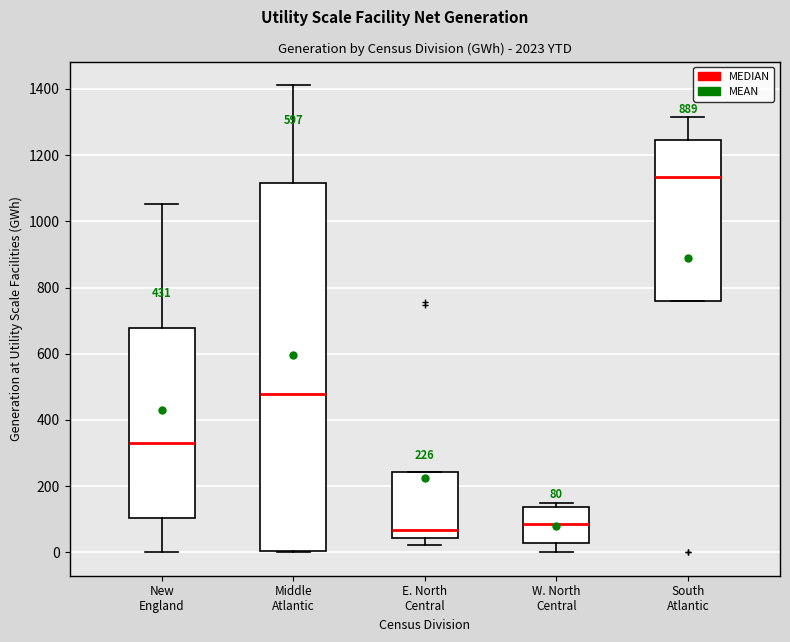

Comparing the boxes themselves (not the whiskers), which one is the tallest?

Middle Atlantic